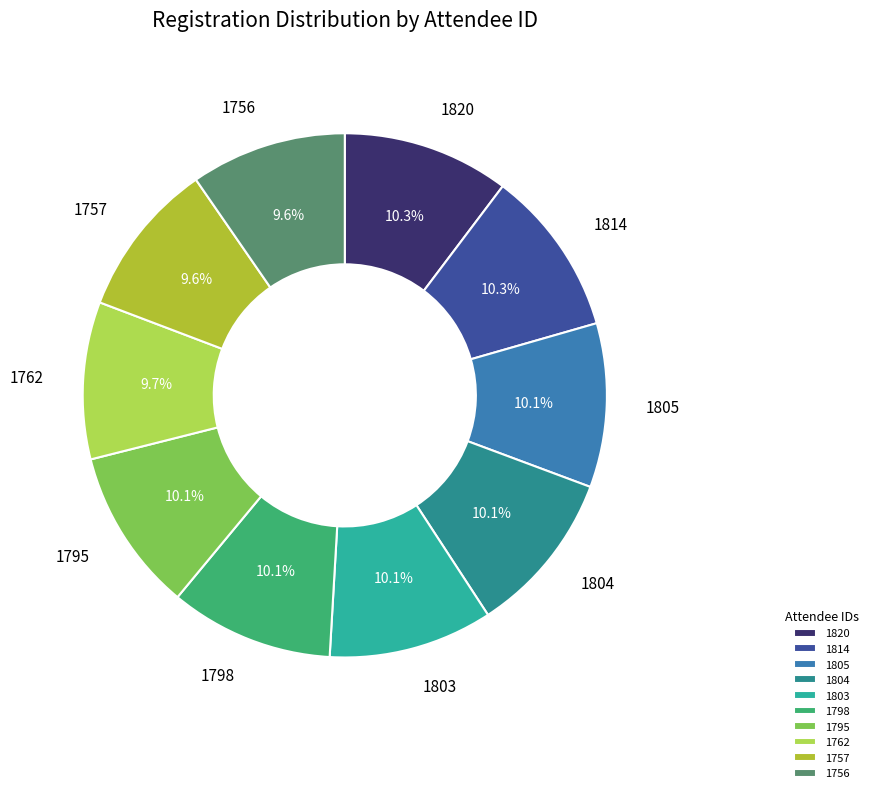

Count the number of slices in the pie.

10